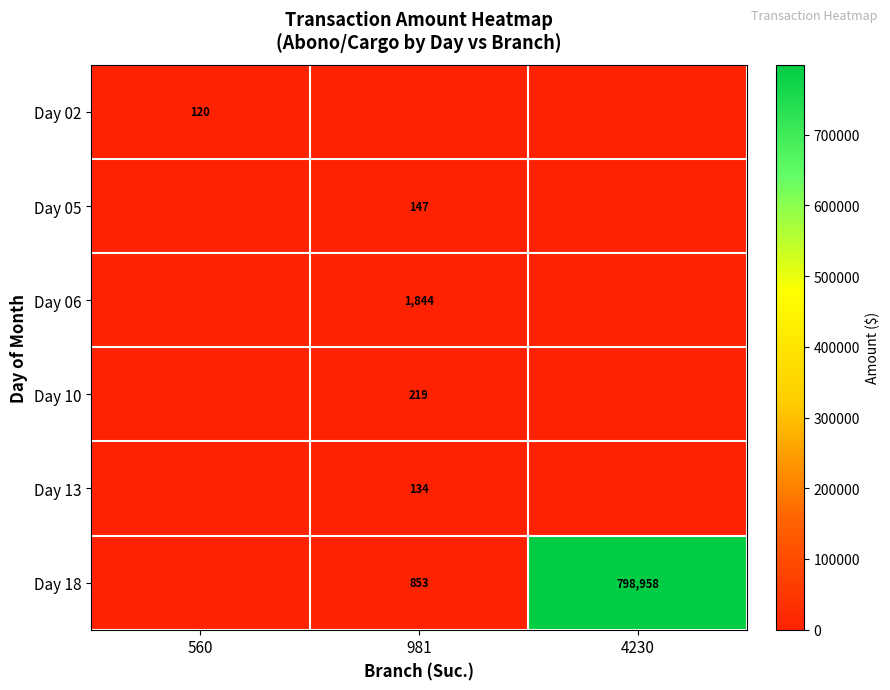

Is it true that Day 18 equals 798958 at 4230?

True